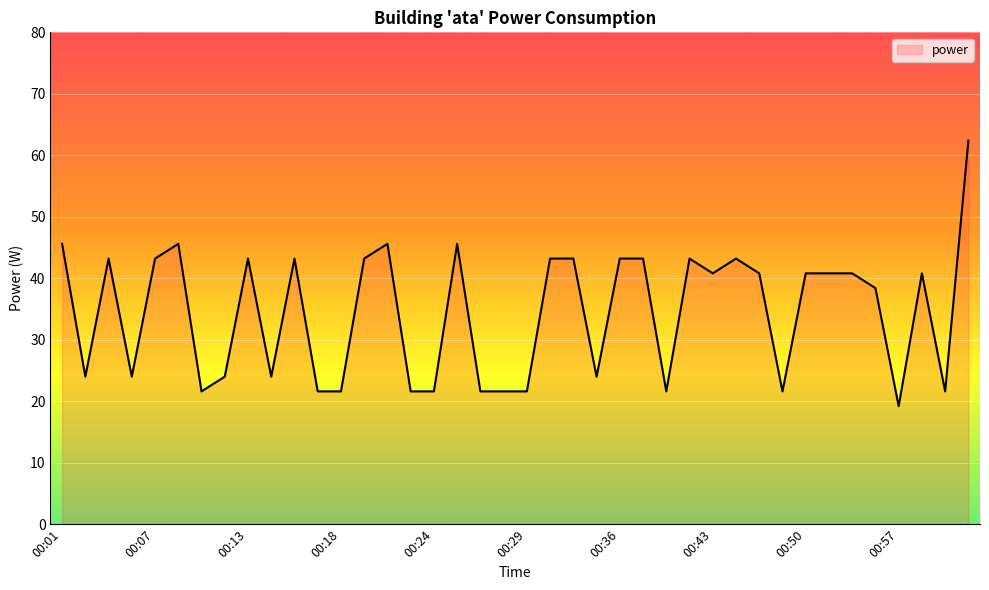

What is the greatest value displayed?

62.4